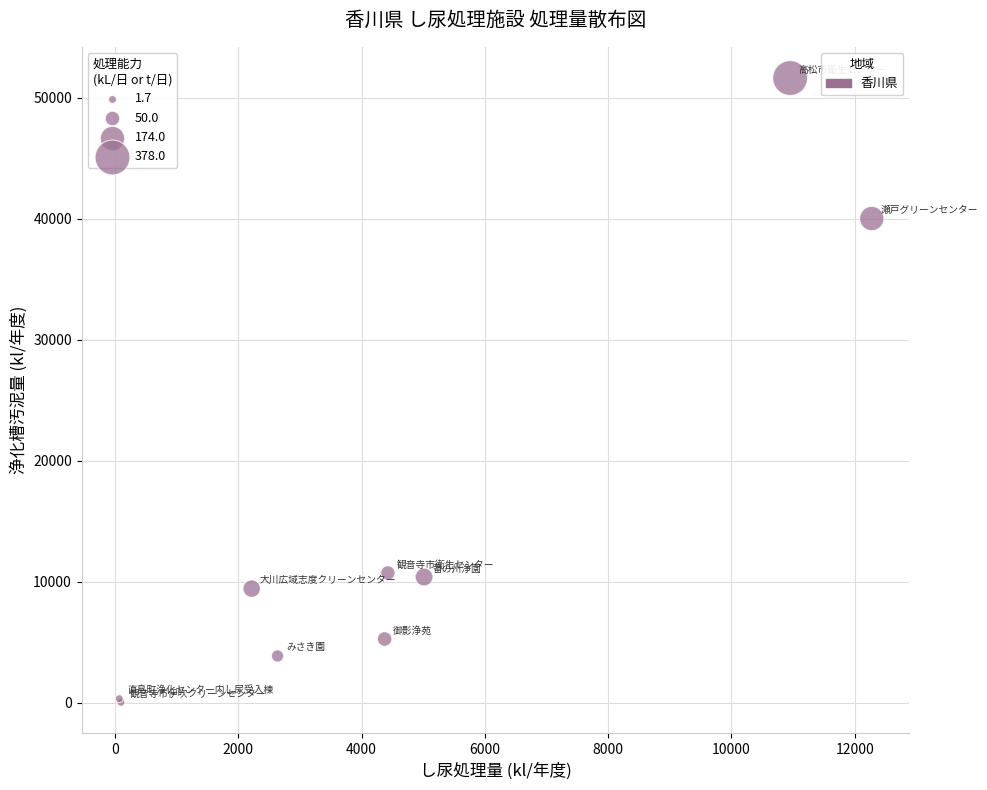

What Y value in the scatter plot is closest to 25829?

40007.0